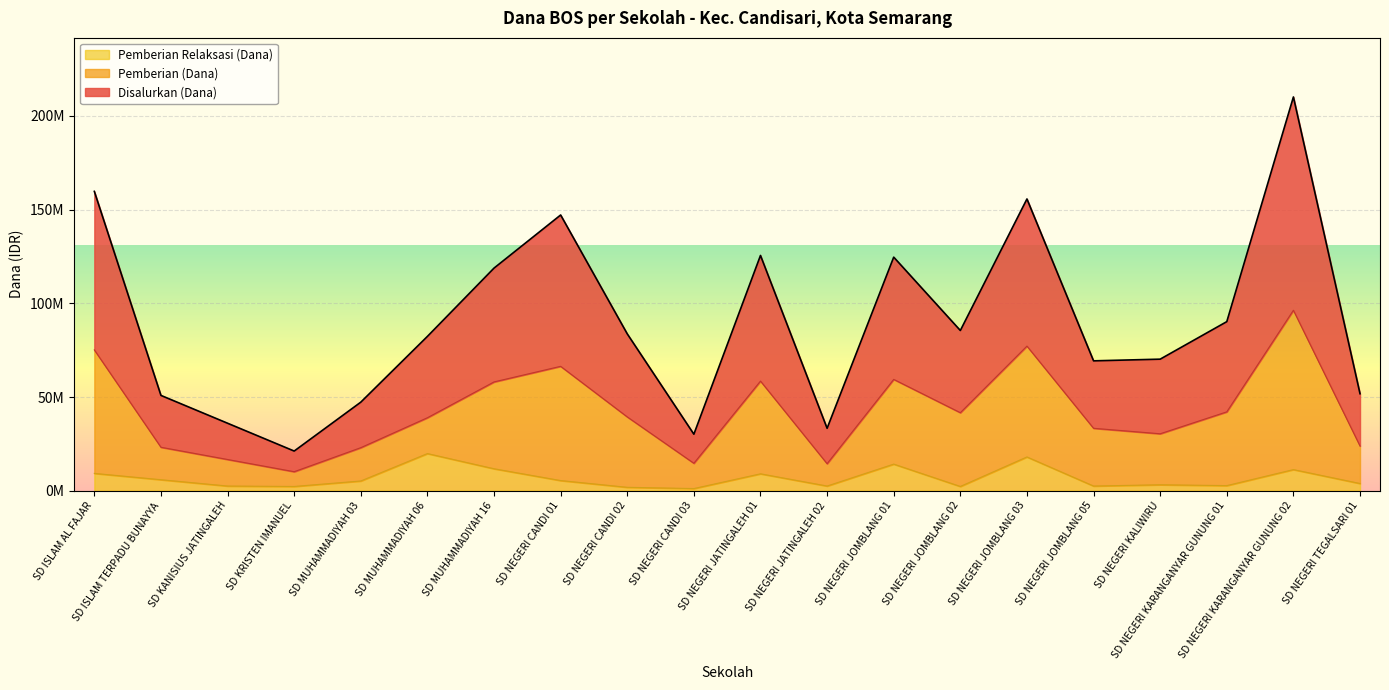

At which category is the sum across all series the highest?

SD NEGERI KARANGANYAR GUNUNG 02